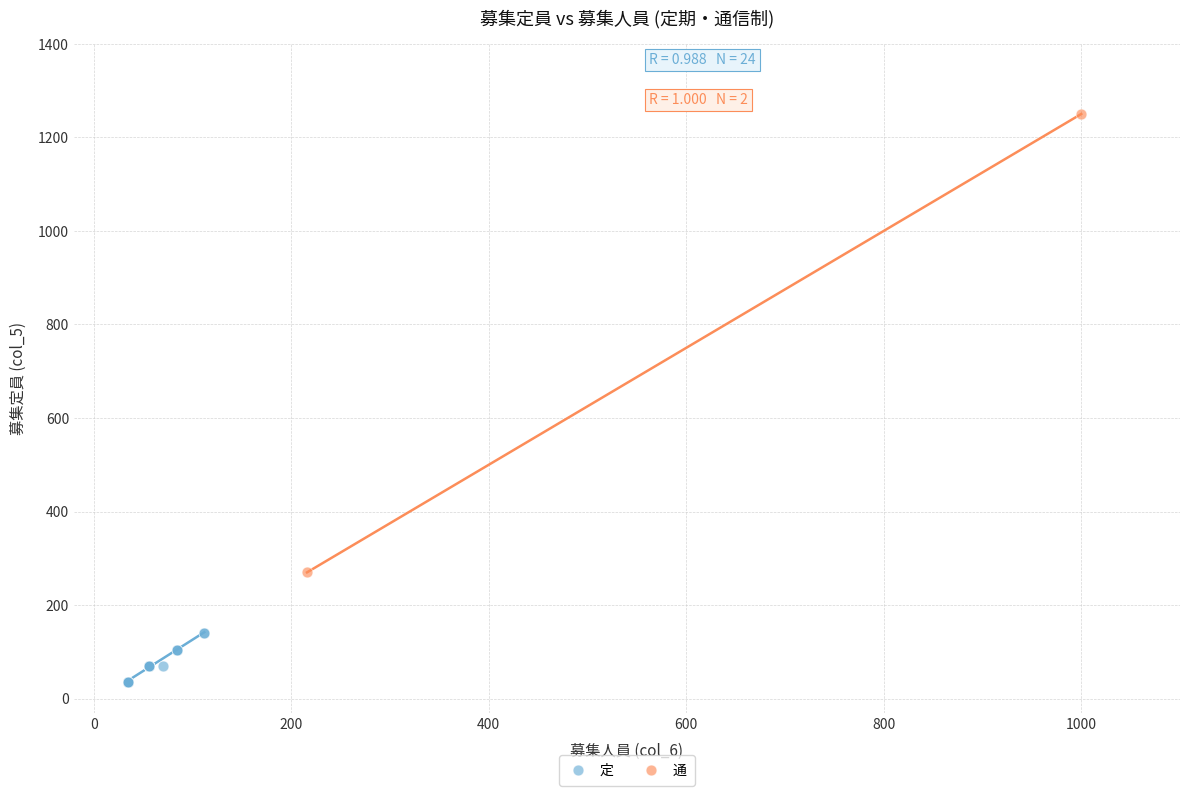

What are all the series names shown in the legend?

定, 通